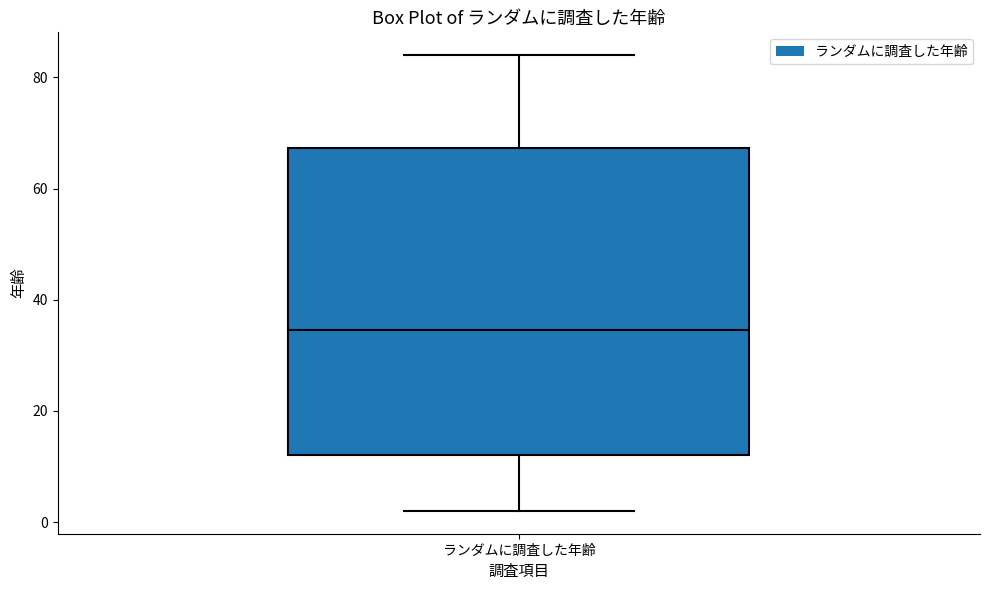

Where does the upper whisker of the box for ランダムに調査した年齢 end on the y-axis? The values are not printed on the chart, so give them approximately, as read against the axis.

84